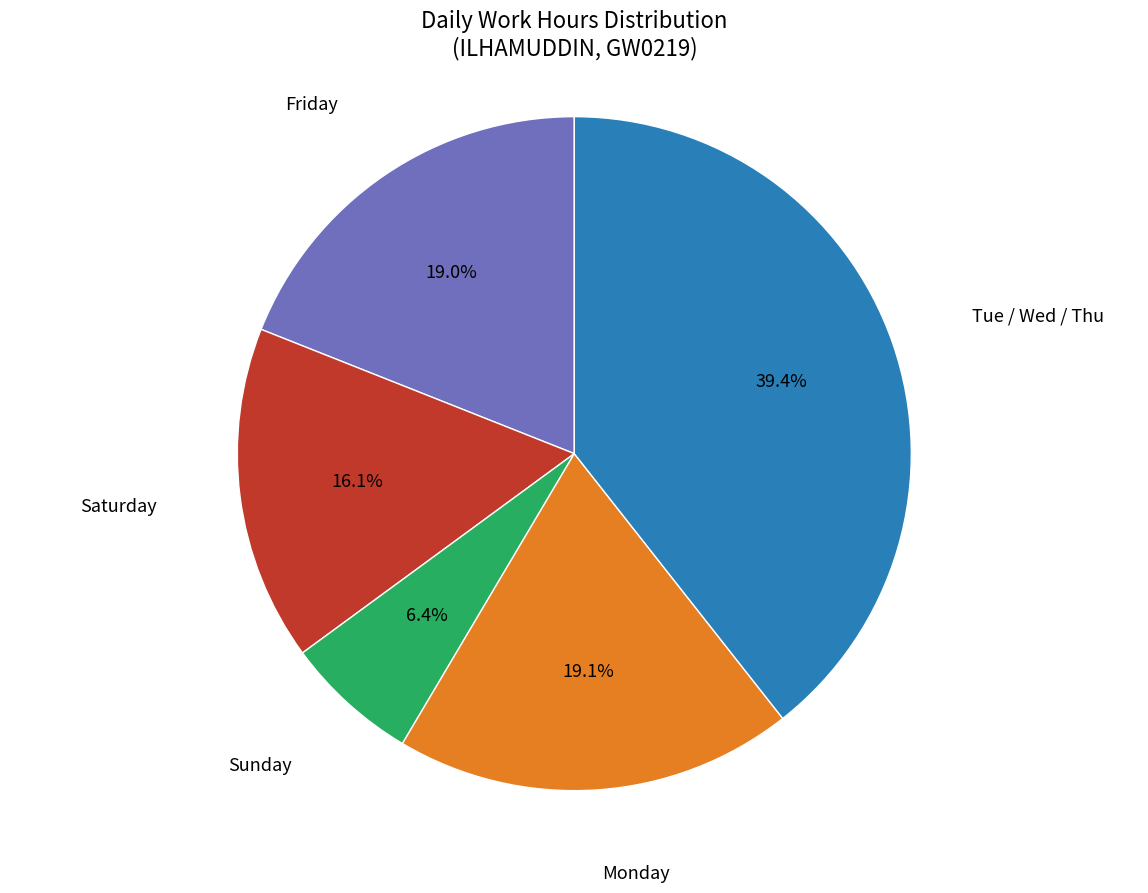

Is there a majority slice in this chart?

No